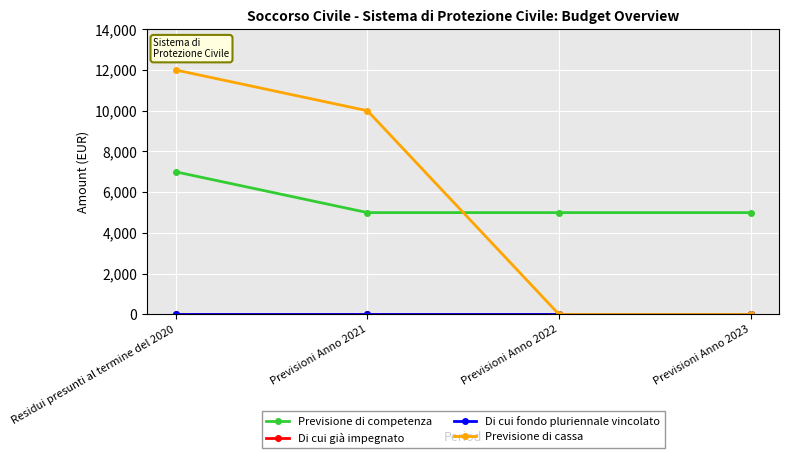

What is the value of the Previsione di cassa point at the 1st from the left?

12000